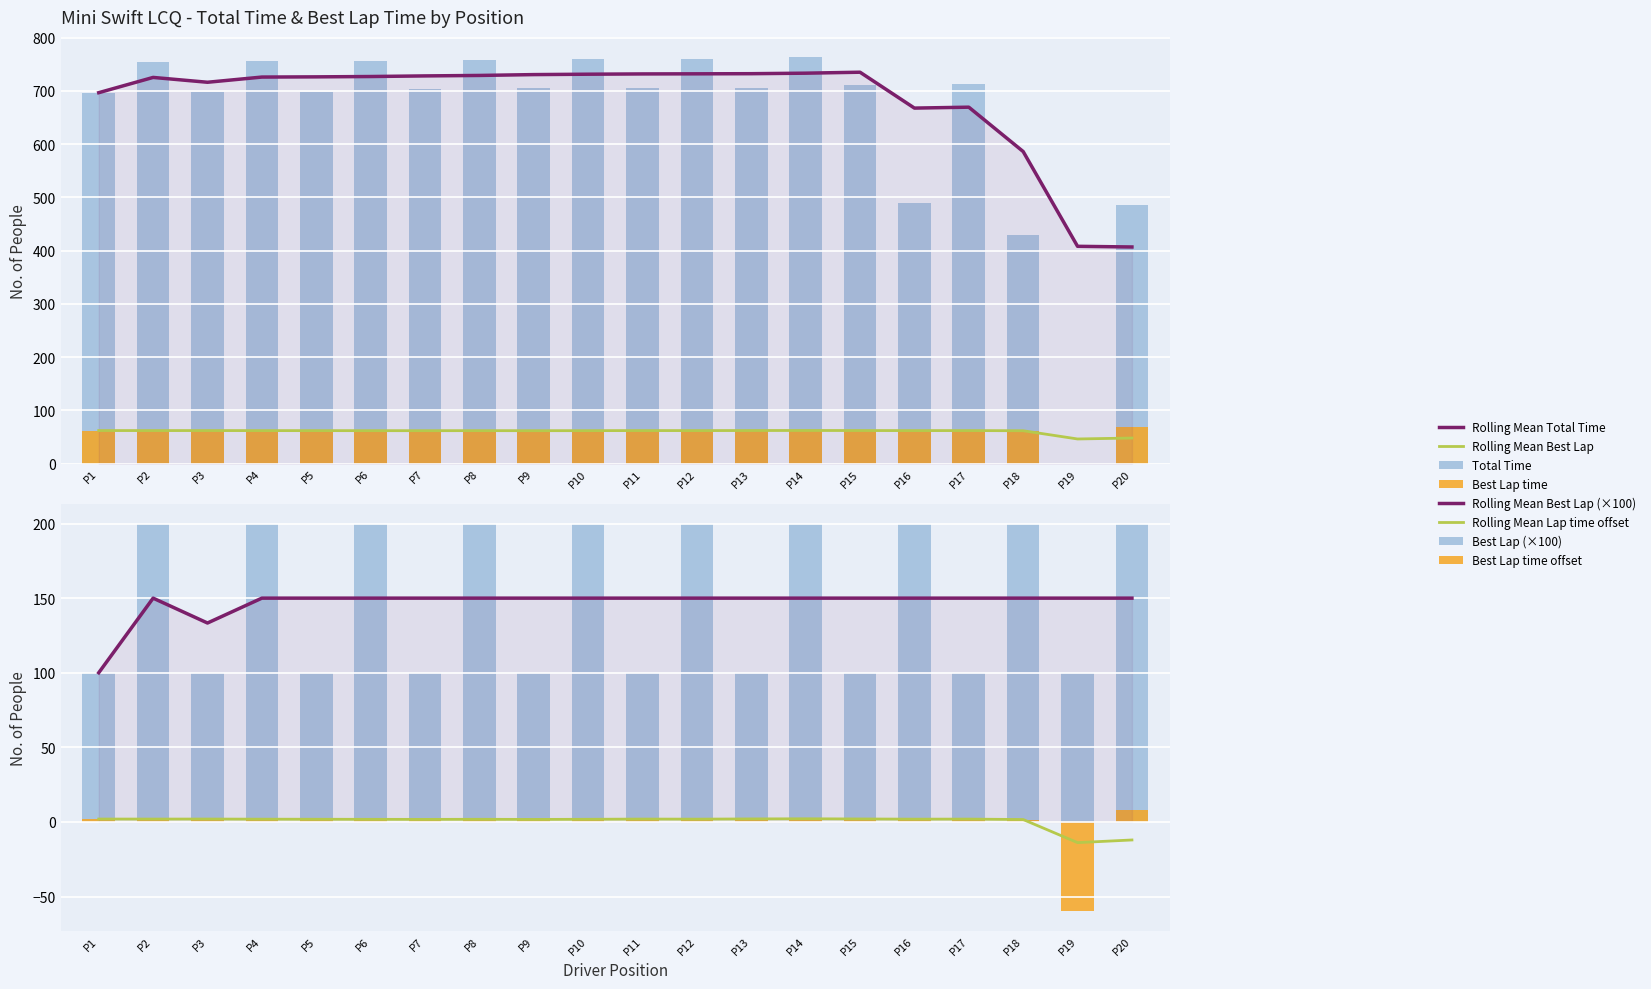

At how many categories does at least one series exceed 385?

19